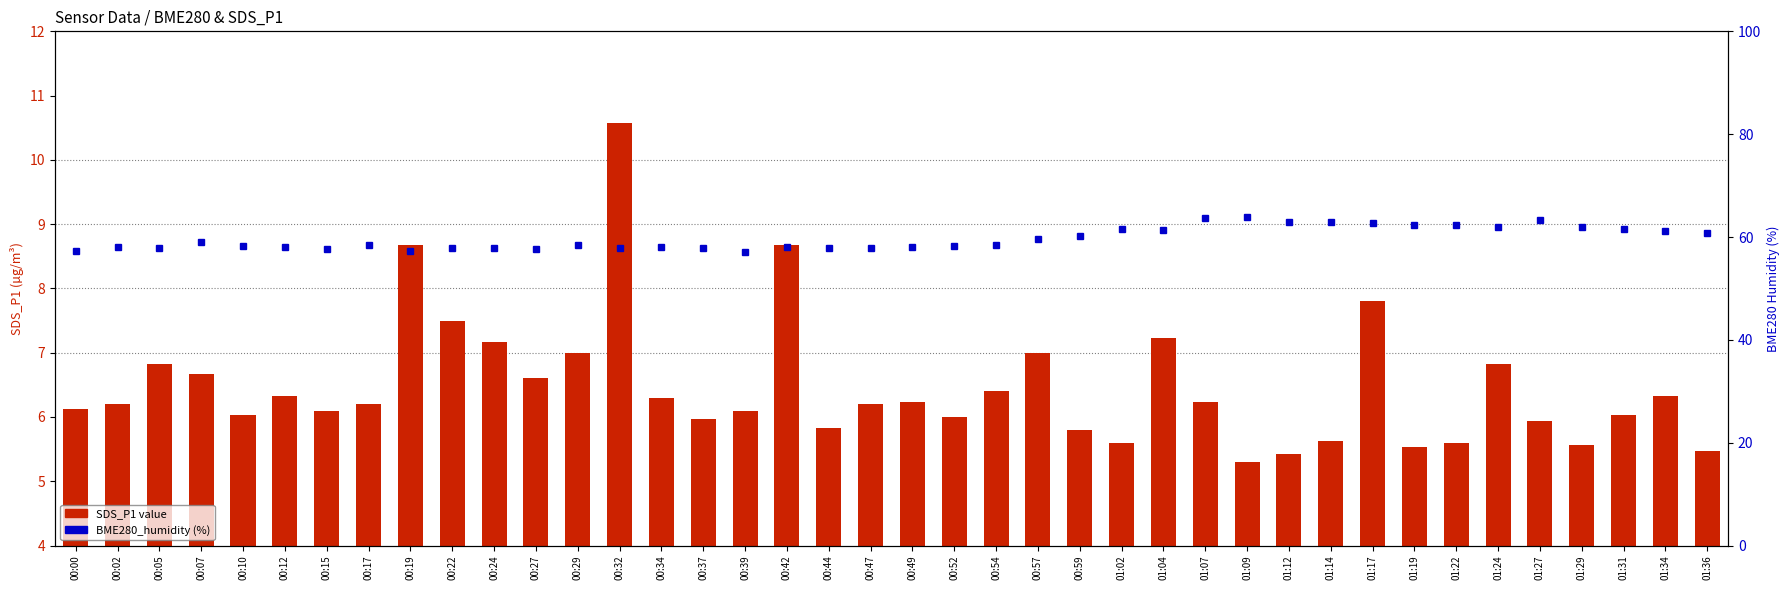

Is it true that BME280_humidity equals 25.3 at 01:09?

False